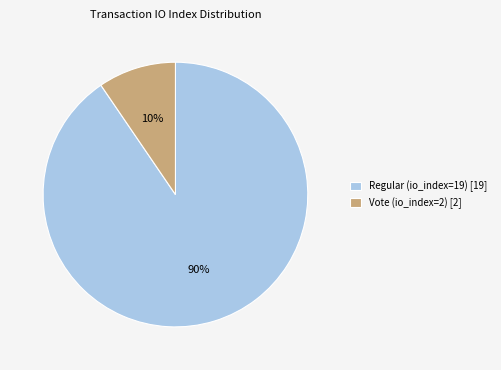

Is it true that Regular (io_index=19) [19] is 90% of the pie?

True